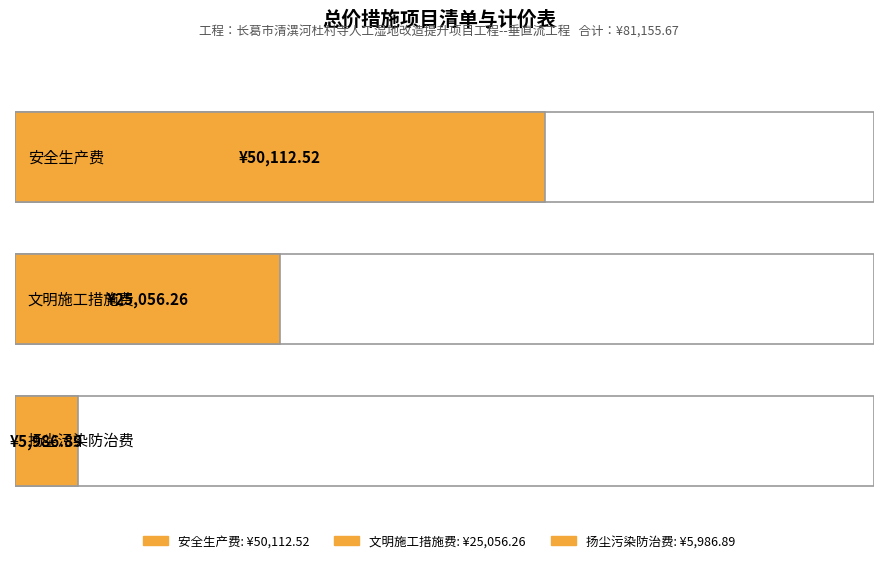

What is the difference between the maximum and minimum values?

44125.6